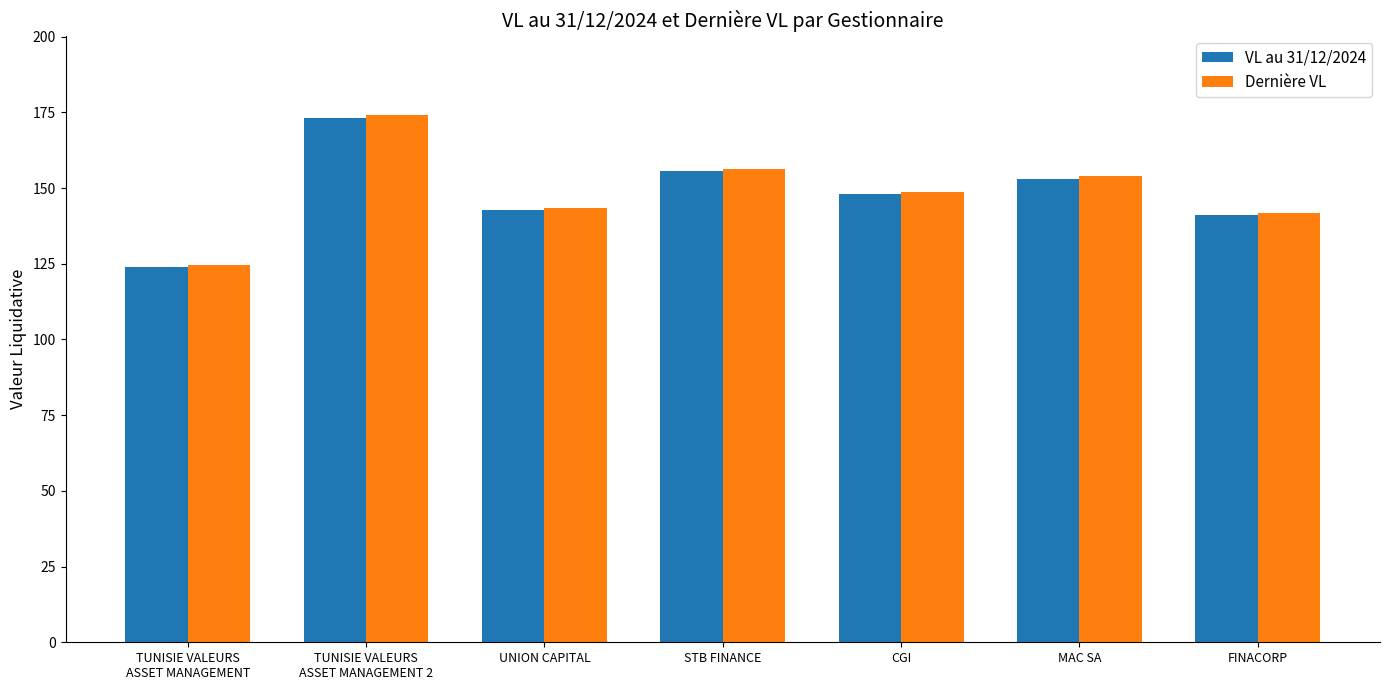

What is the sum of the Dernière VL values at MAC SA and TUNISIE VALEURS
ASSET MANAGEMENT 2?

328.1